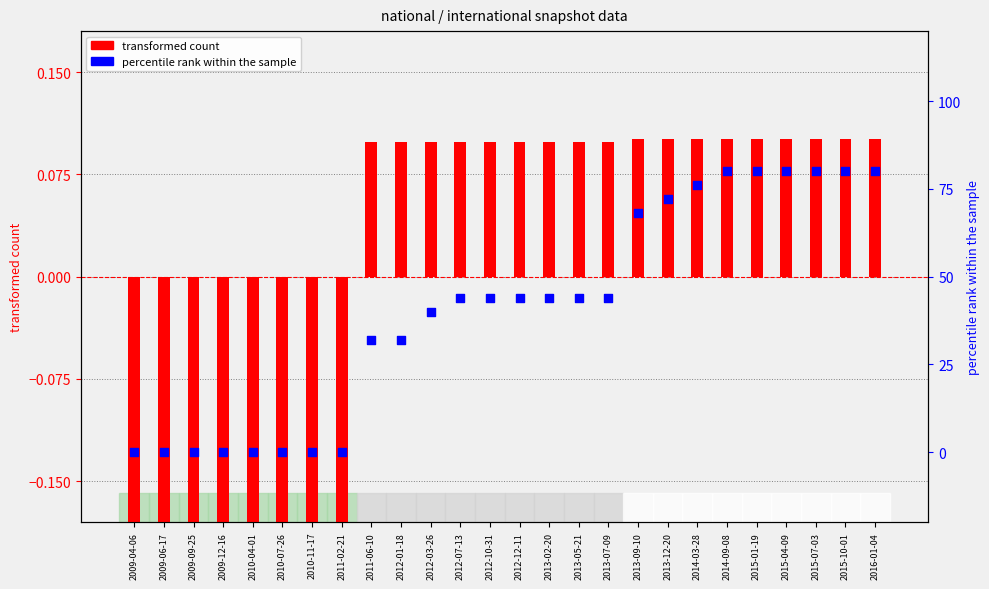

What is the total value across all series at 2013-07-09?

44.1